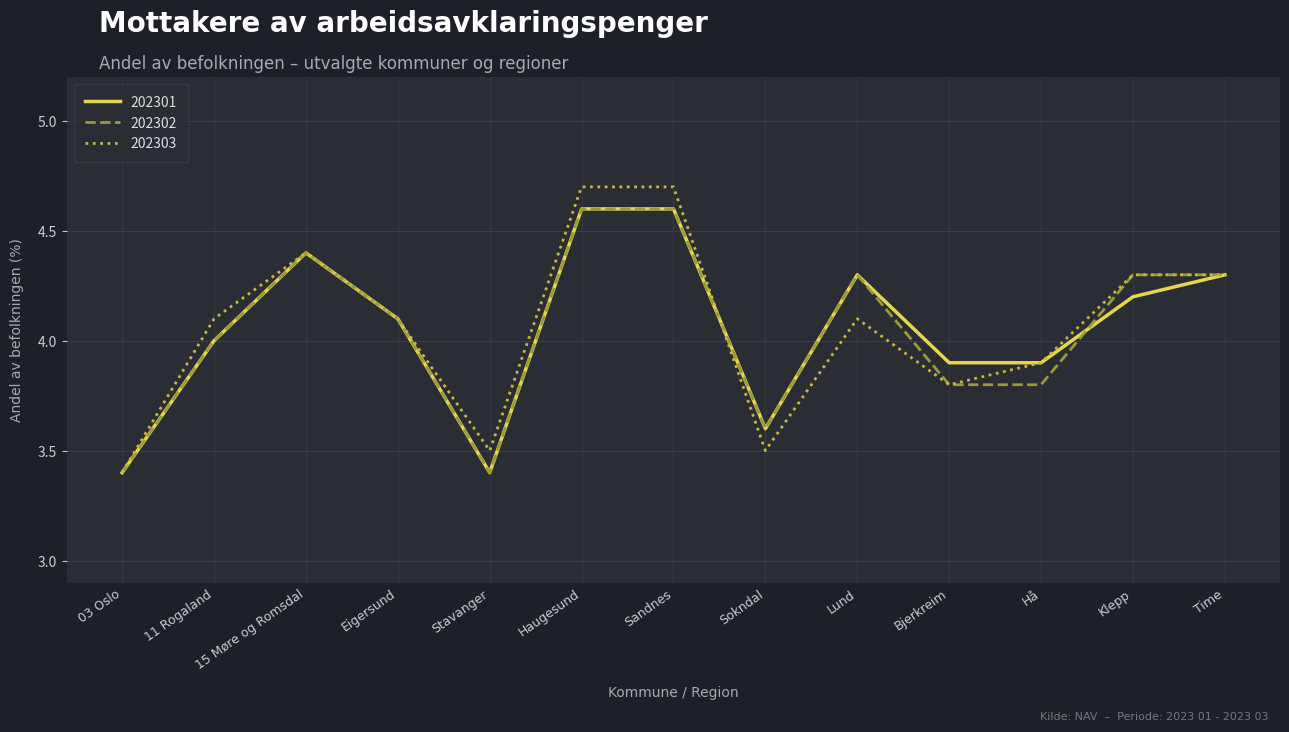

What is the smallest value displayed?

3.4